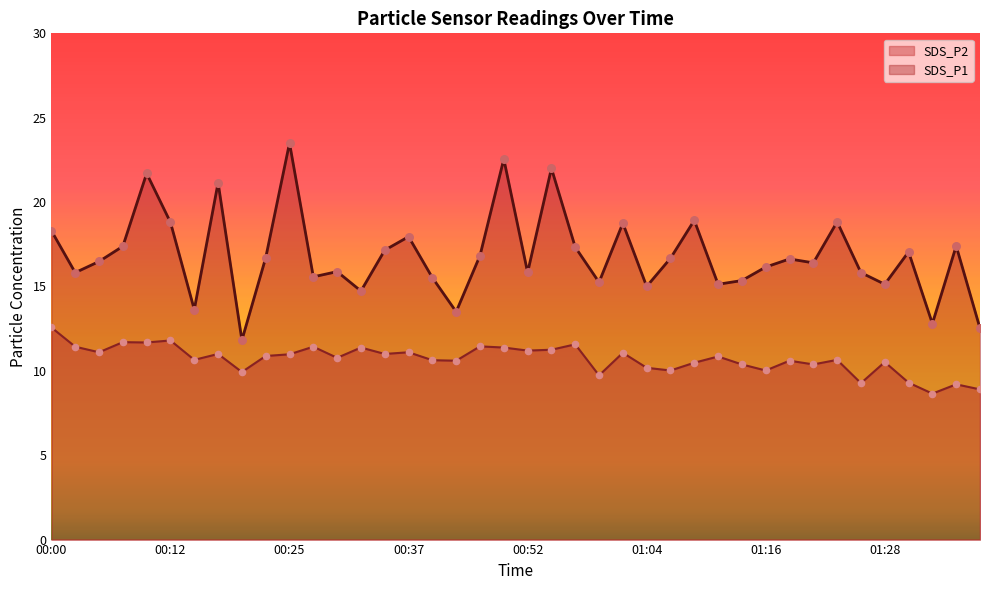

Which series has the largest total across all categories?

SDS_P1